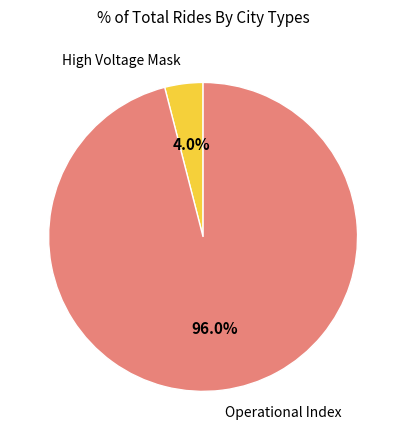

How many slices are in this pie chart?

2